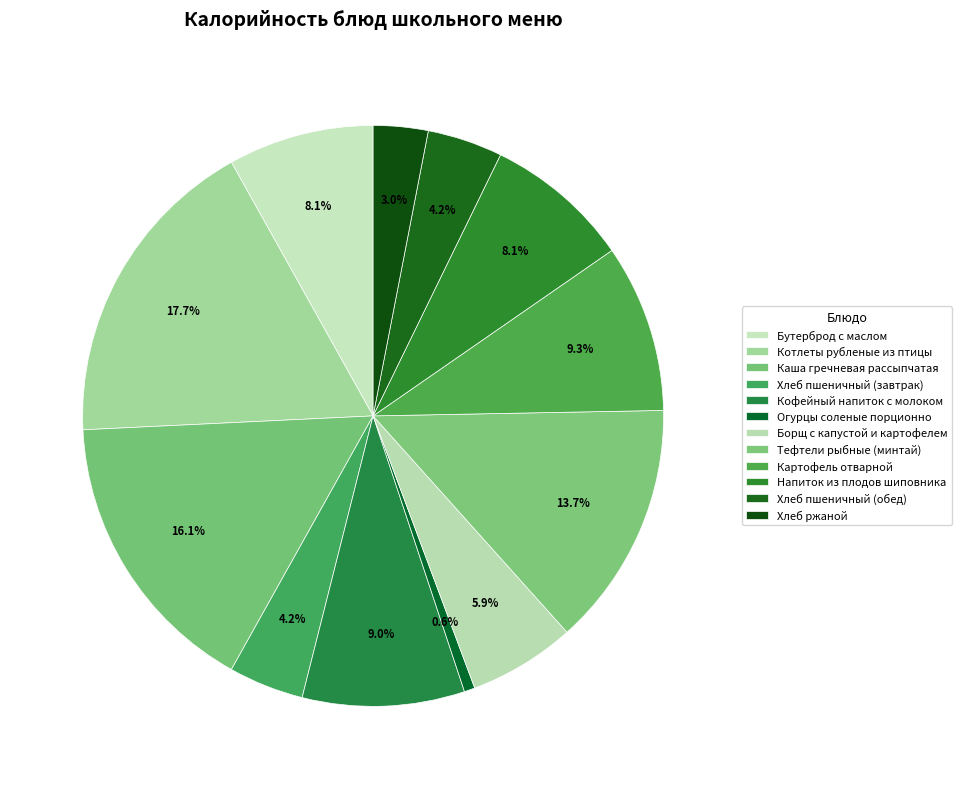

How many slices are in this pie chart?

12